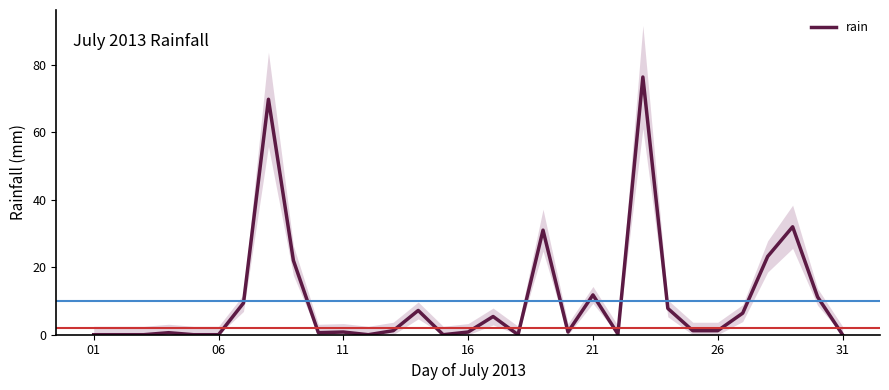

The value of rain at 06 is 0.0. True or false?

True